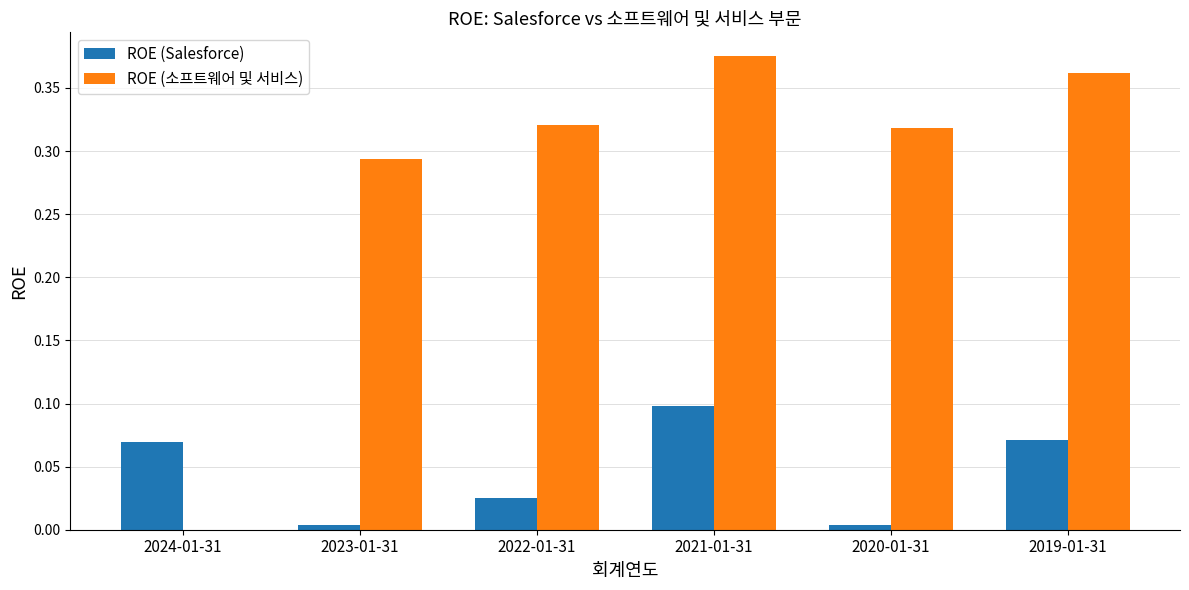

Which label corresponds to the largest value in the chart?

2021-01-31